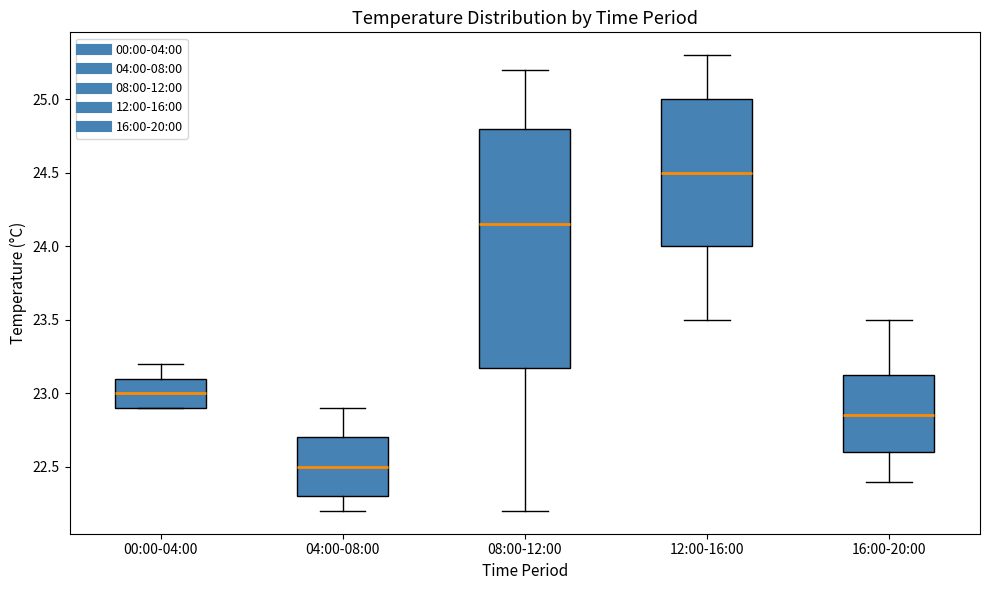

Comparing the boxes themselves (not the whiskers), which one is the tallest?

08:00-12:00